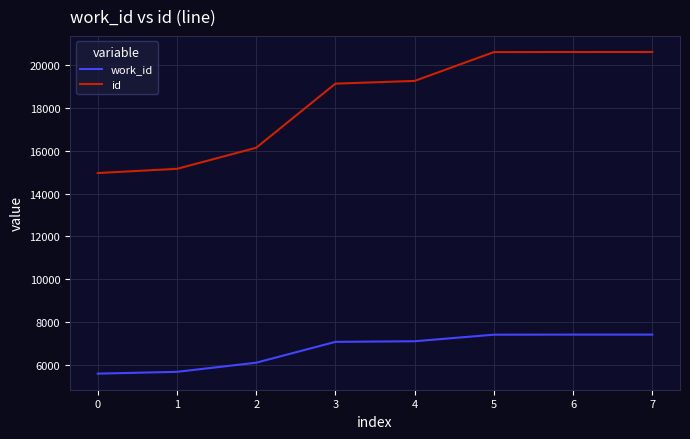

Which series has the largest total across all categories?

id